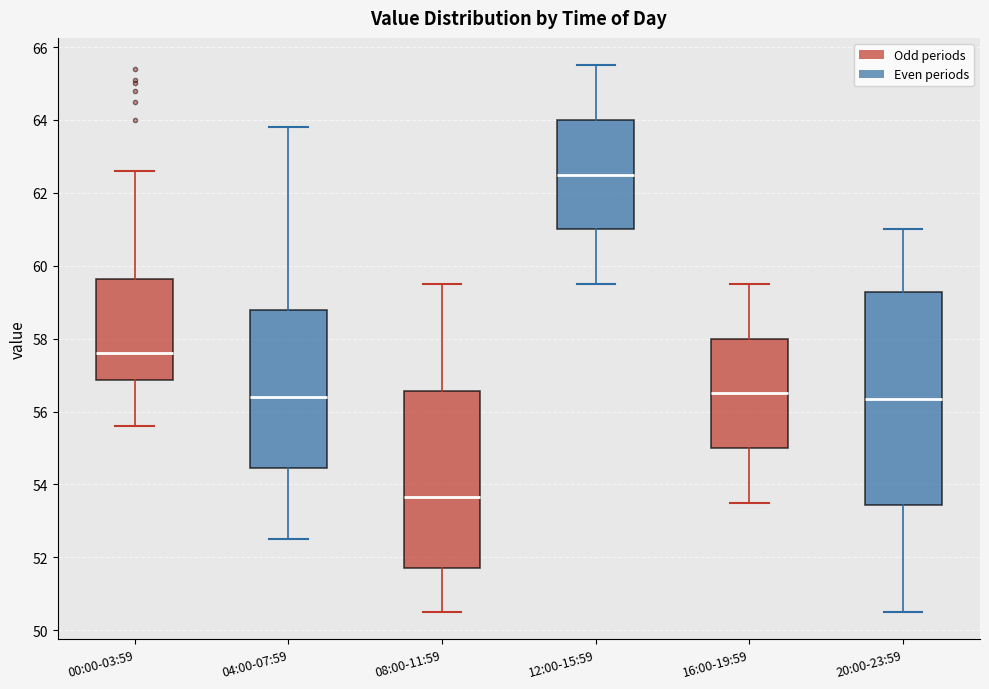

Where does the upper whisker of the box for 12:00-15:59 end on the y-axis? The values are not printed on the chart, so give them approximately, as read against the axis.

65.6